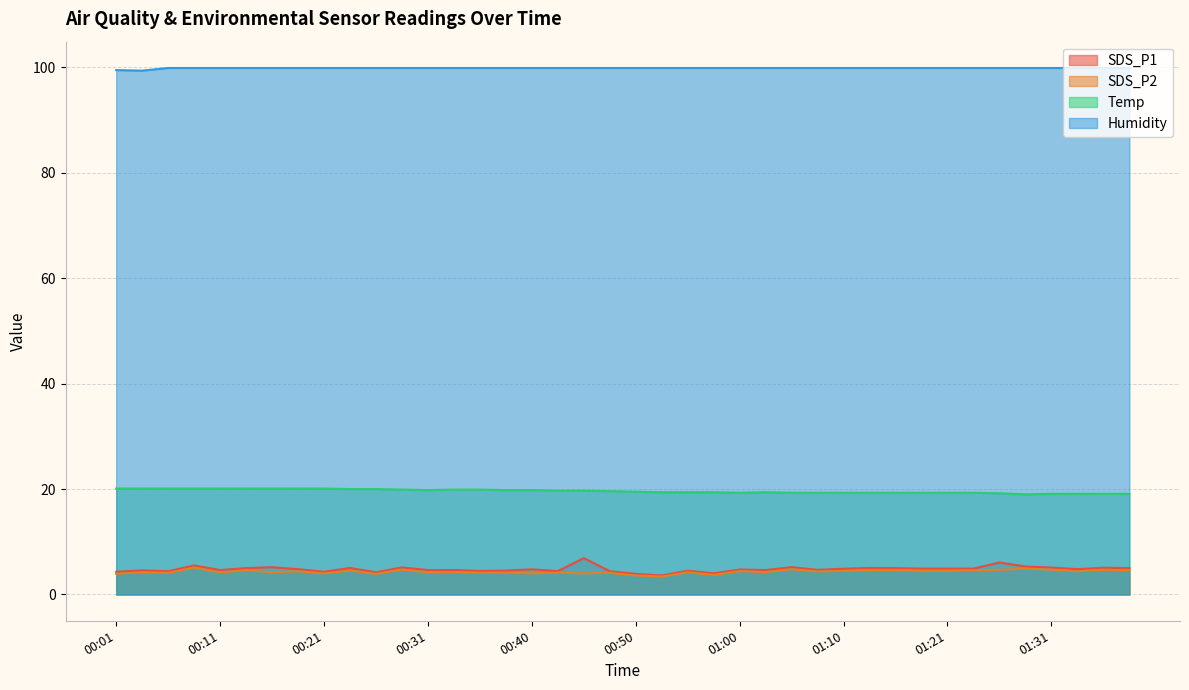

What are all the series names shown in the legend?

SDS_P1, SDS_P2, Temp, Humidity